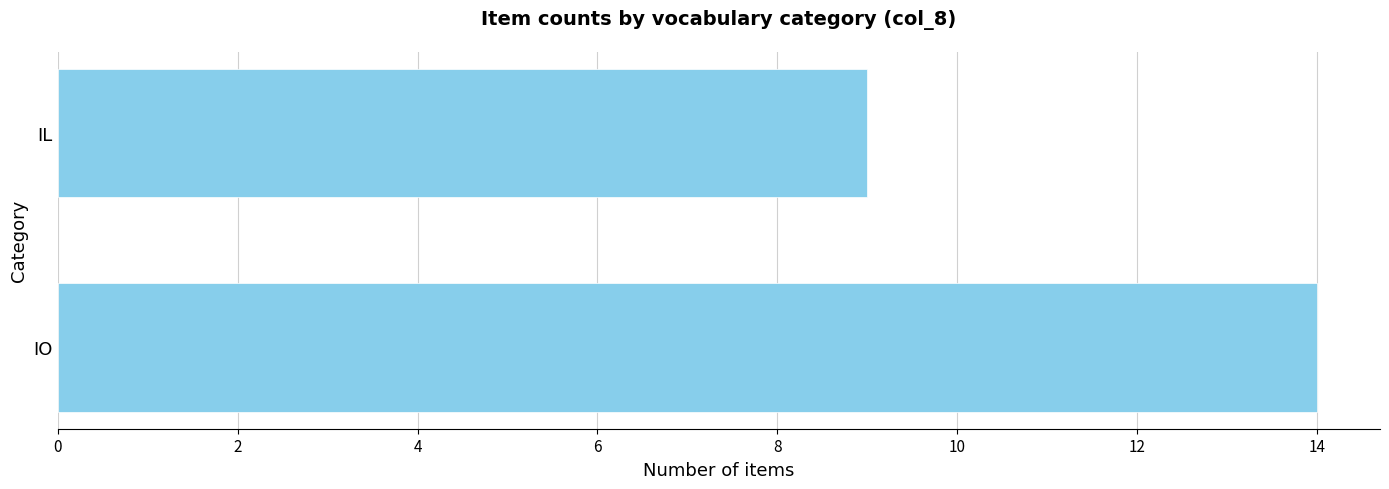

Reading bottom to top, what are all the values shown in this chart?

IO=14	IL=9